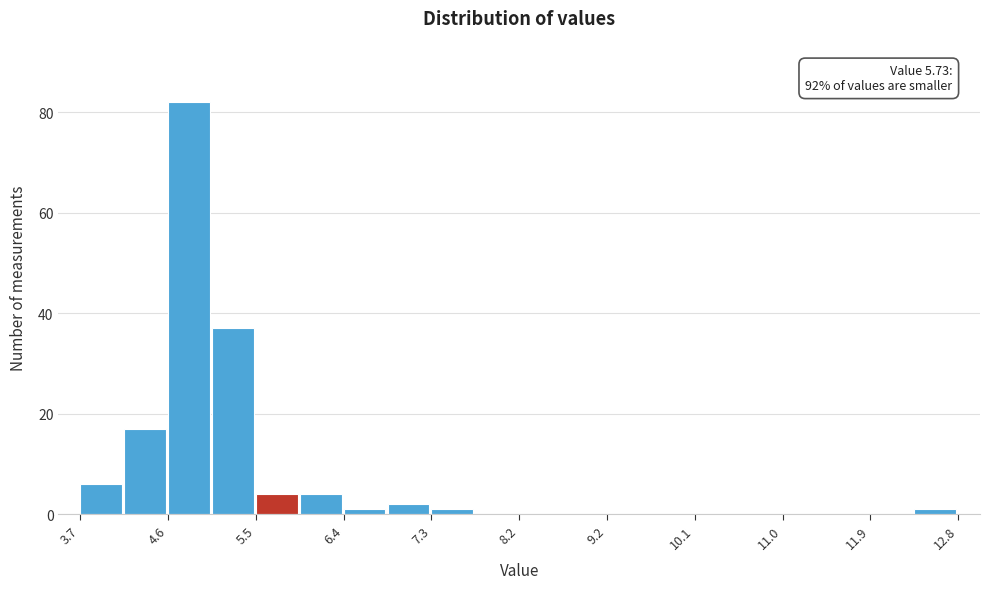

Which range on the x-axis has the tallest bar?

4.6 to 5.0